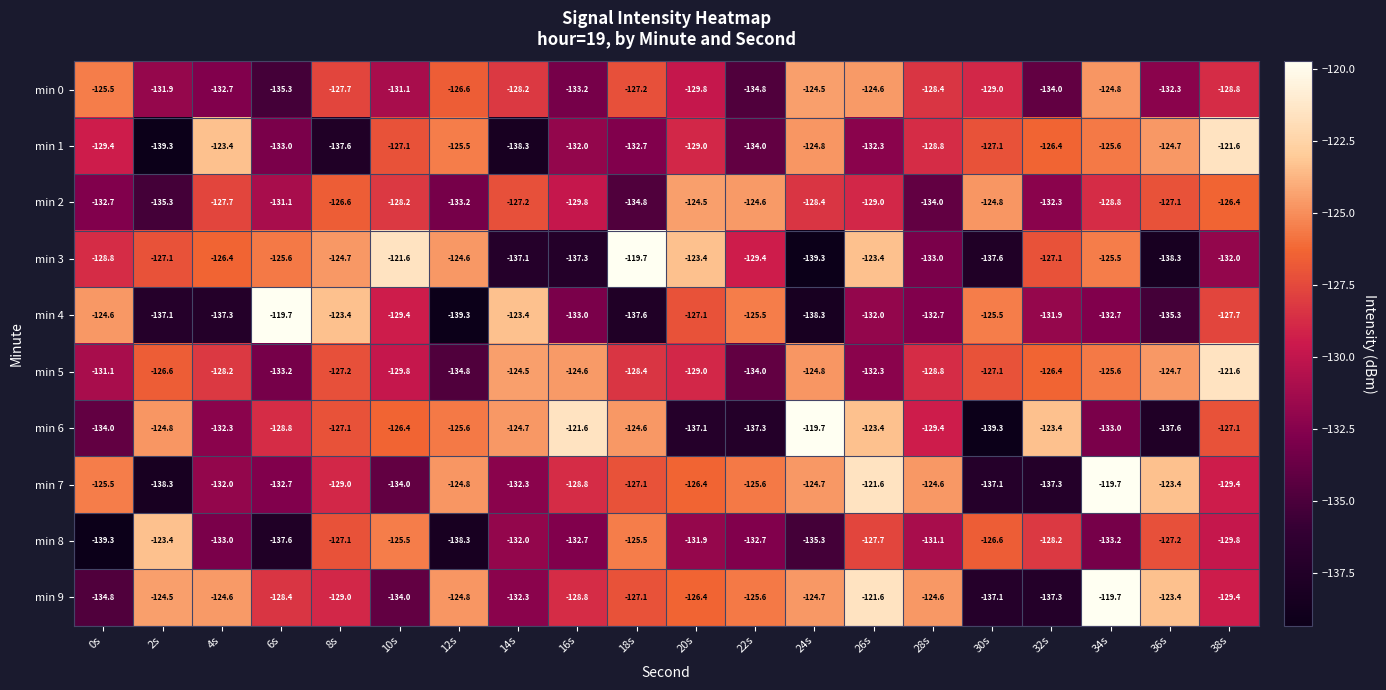

What is the greatest value displayed?

-119.7